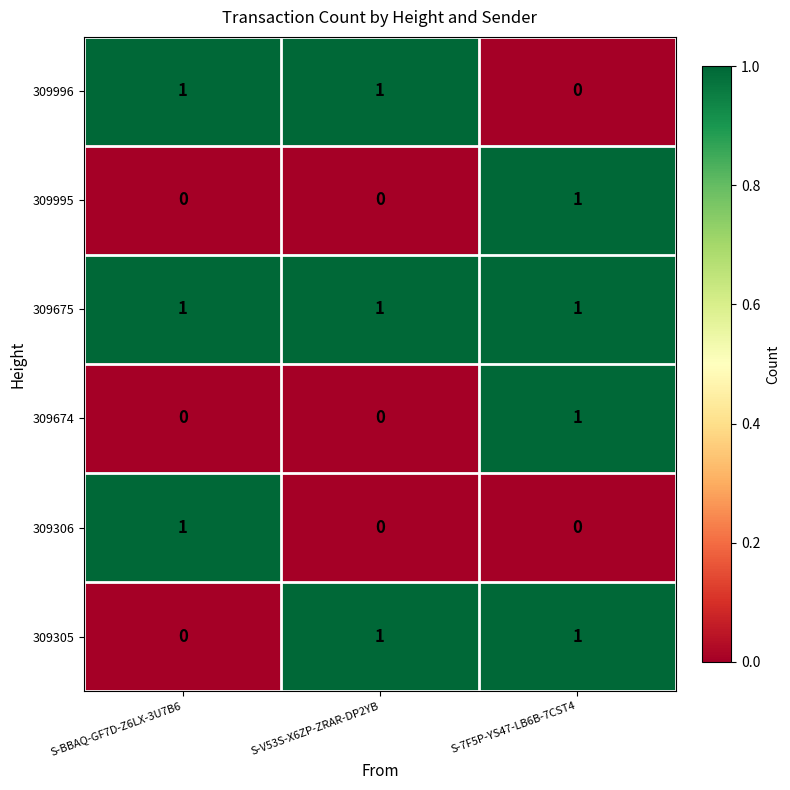

At which label does 309996 reach its minimum?

S-7F5P-YS47-LB6B-7CST4